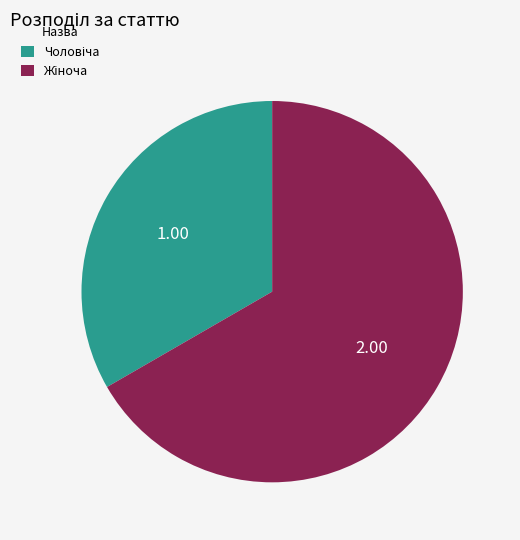

Is there any slice that represents more than half of the pie?

Yes